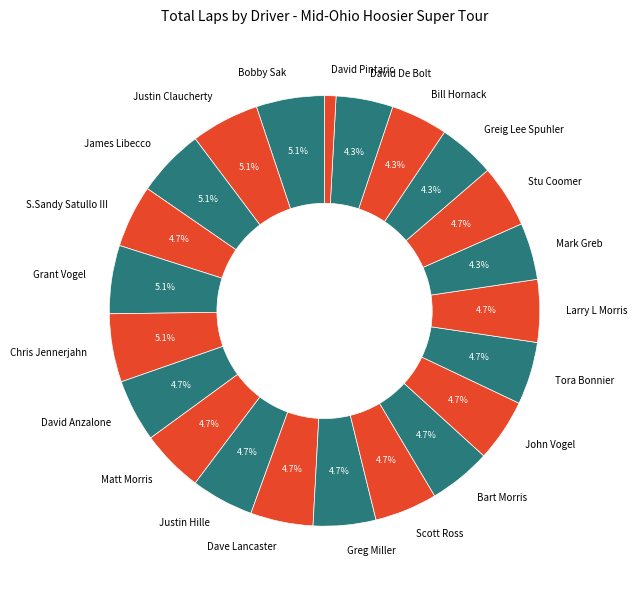

Is Justin Claucherty the majority of the pie?

No